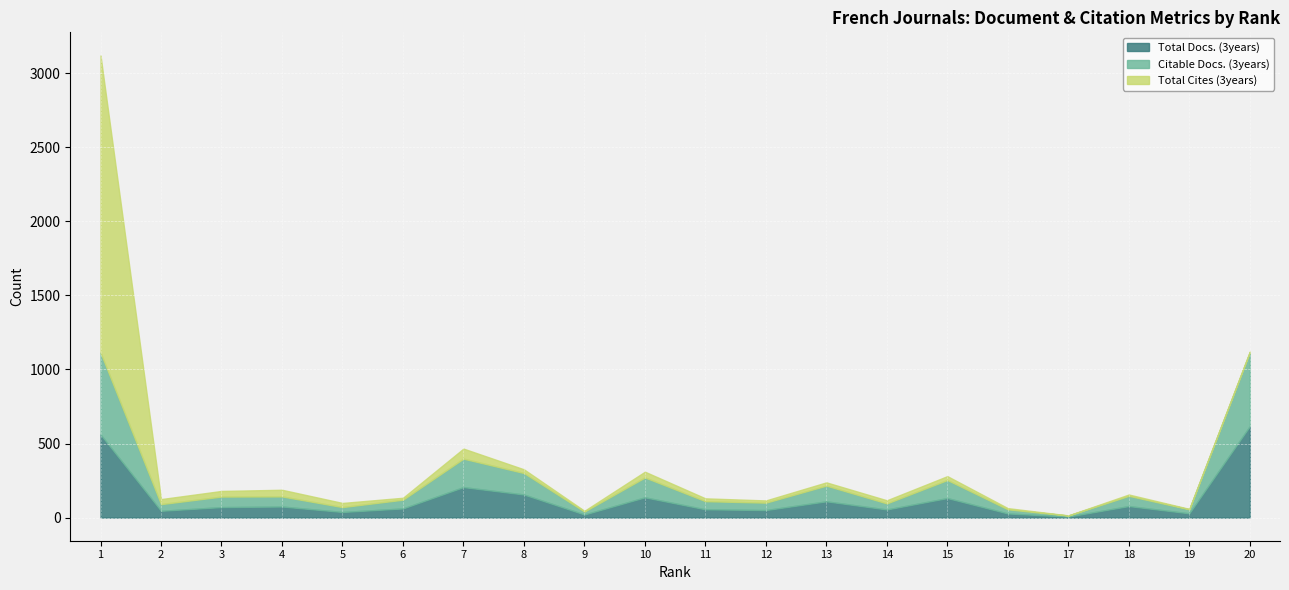

Reading left to right, what are all the values shown in this chart?

Total Docs. (3years): 561	46	71	75	38	62	206	156	21	137	56	51	110	55	132	28	7	78	29	617
Citable Docs. (3years): 553	45	71	68	33	59	192	145	20	134	55	50	106	41	122	28	7	69	27	499
Total Cites (3years): 2006	34	38	45	28	13	68	25	5	39	19	15	22	21	26	8	1	9	3	5